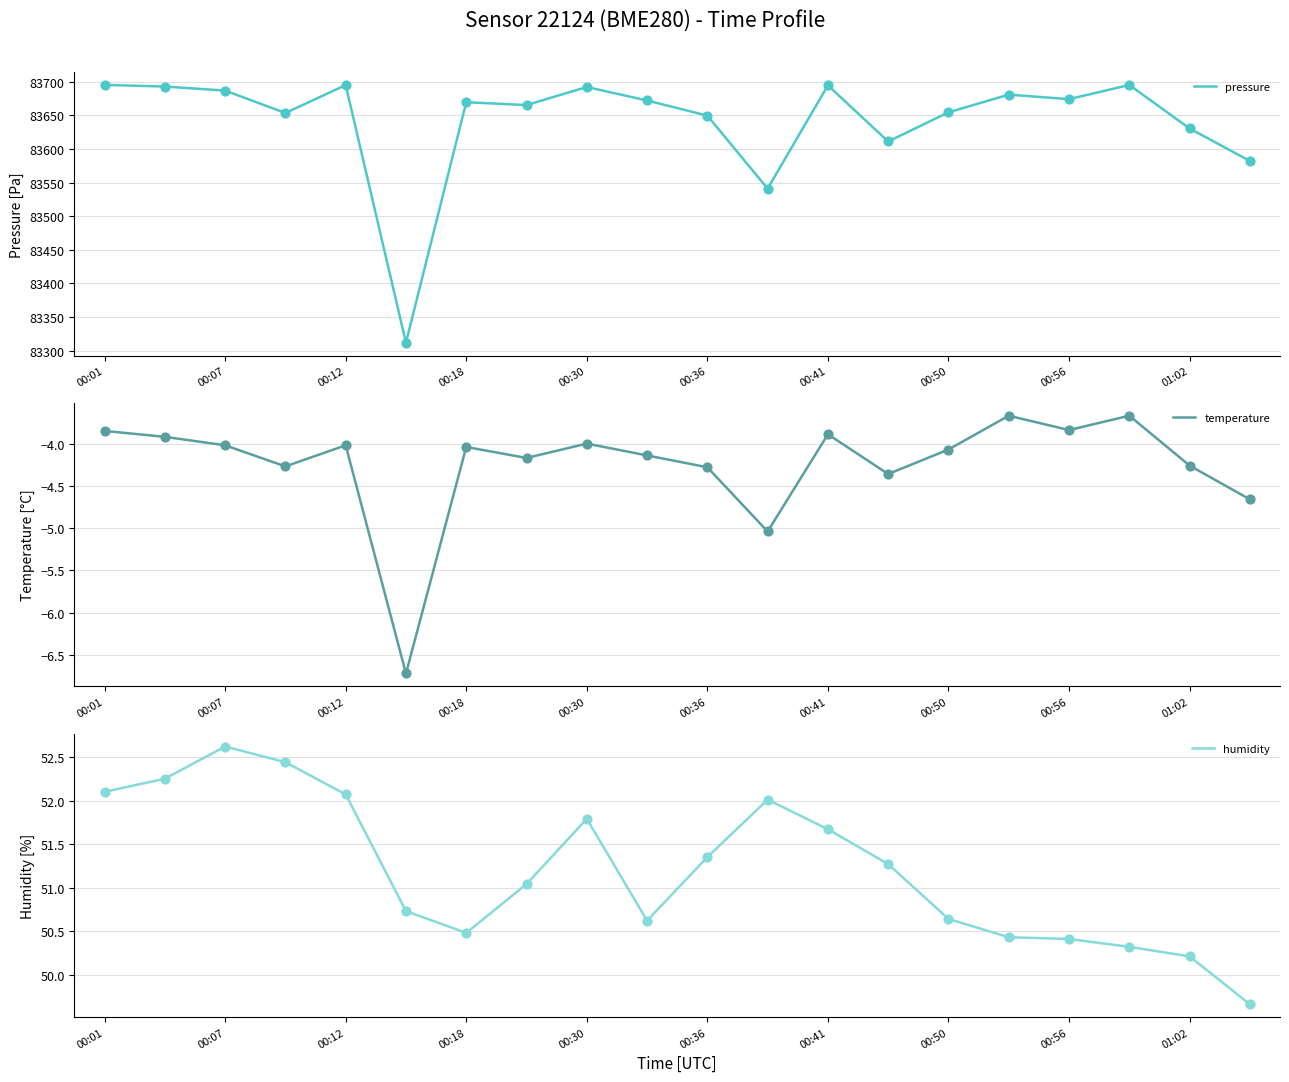

At how many categories does at least one series exceed 35070?

20